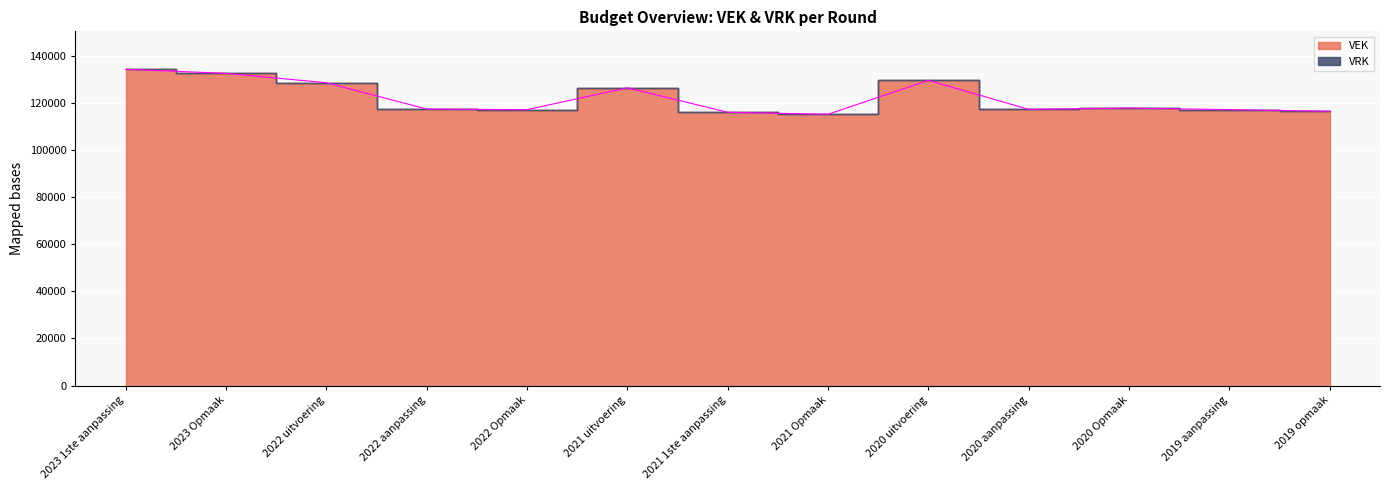

The value at 2022 aanpassing is 117407. True or false?

True